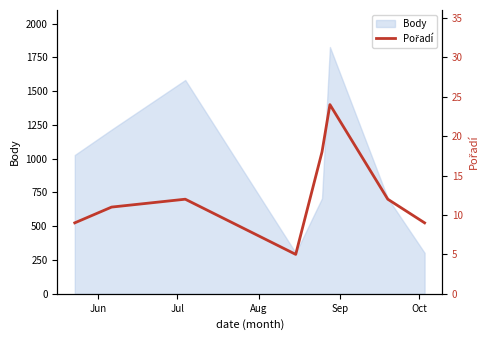

How many values exceed 12?

2